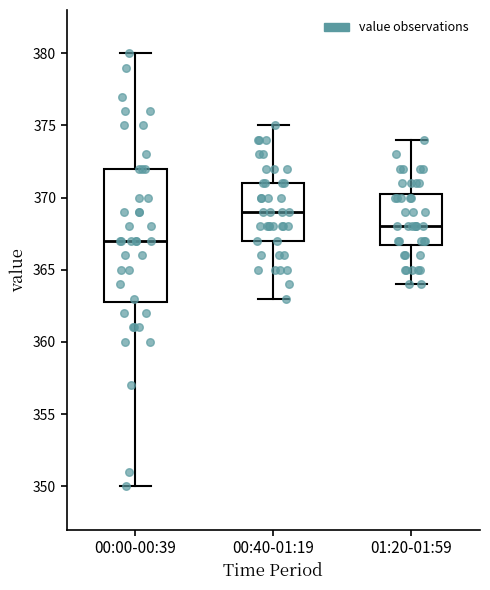

Which box is the tallest, from its lower edge to its upper edge?

00:00-00:39